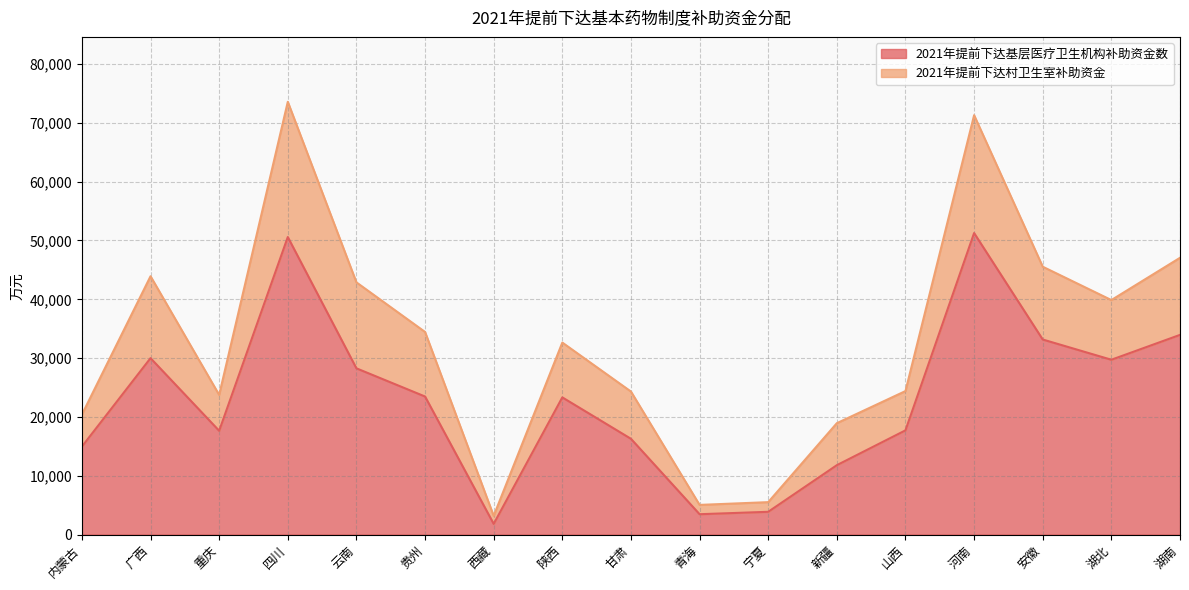

Is it true that 2021年提前下达基层医疗卫生机构补助资金数 equals 12696 at 陕西?

False